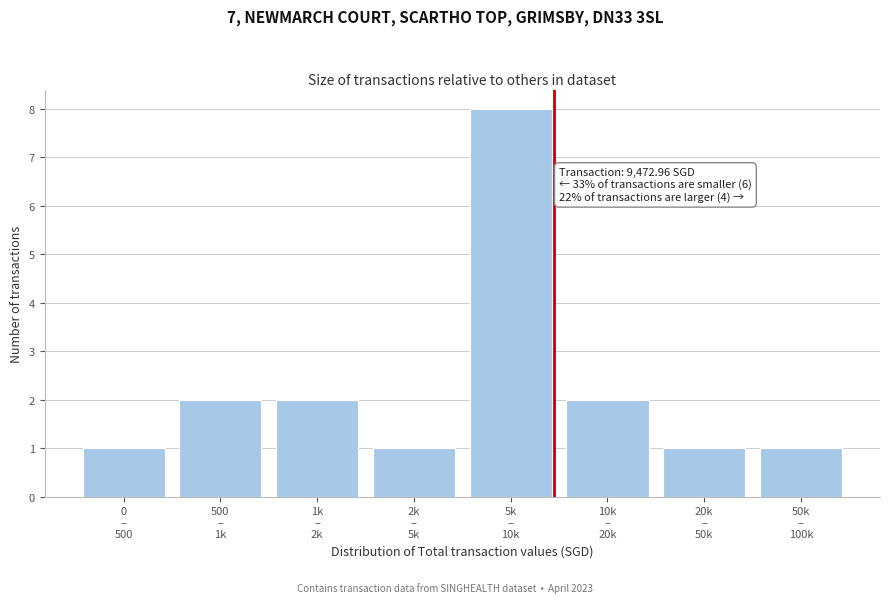

Reading right to left, extract all data points from this chart.

1	1	2	8	1	2	2	1